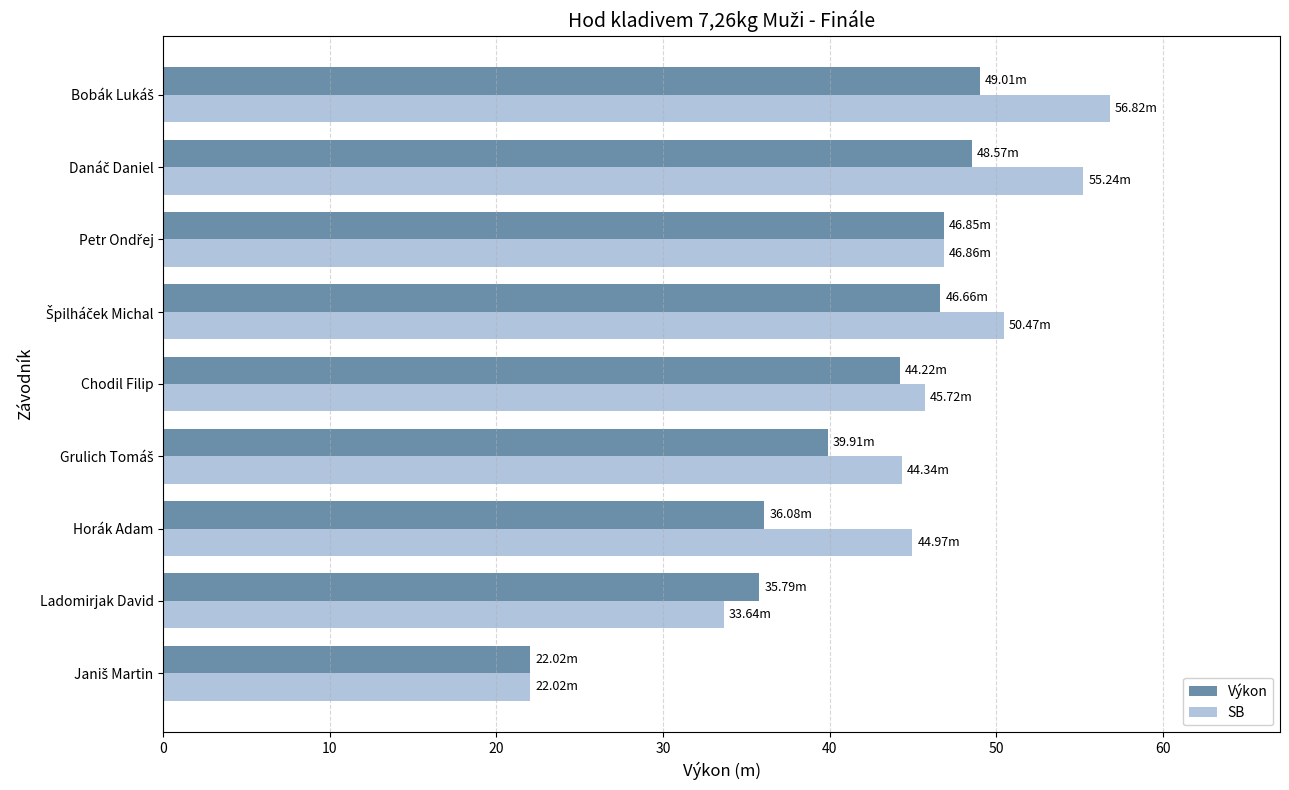

List the series in order of their overall mean, lowest first.

Výkon, SB